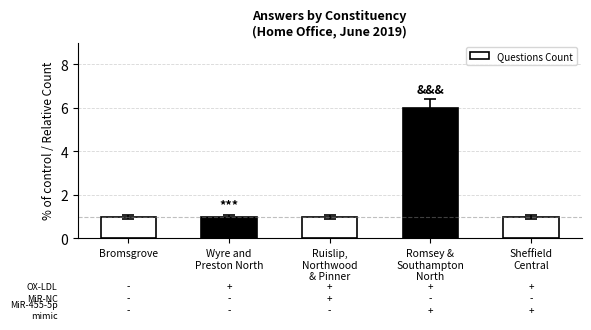

What is the label of the 3rd bar from the right?

Ruislip,
Northwood
& Pinner